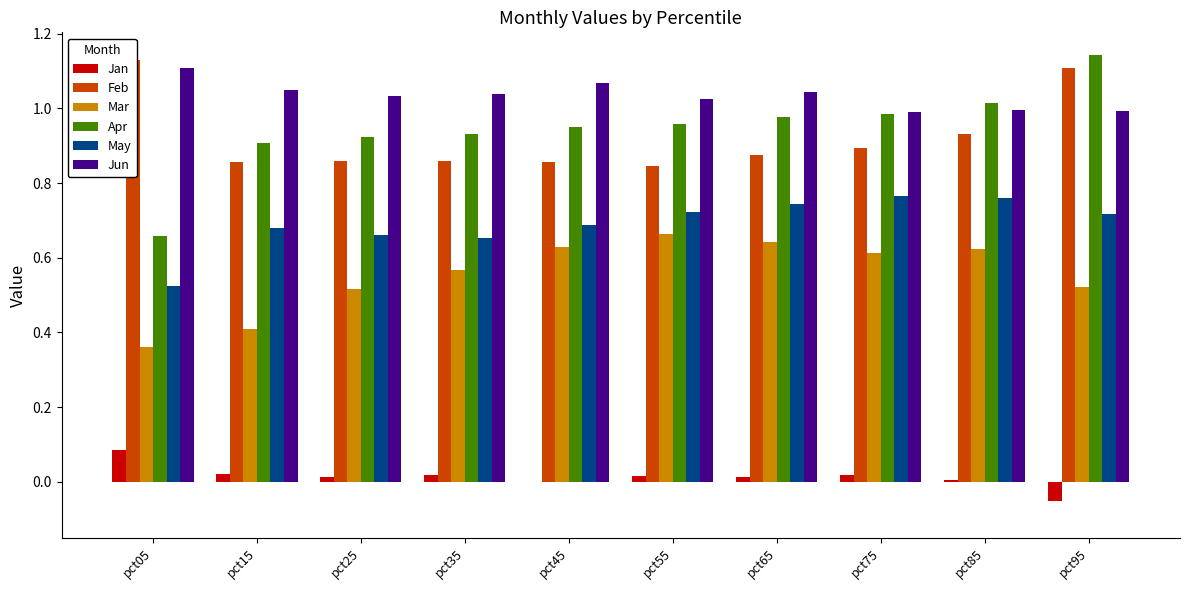

What are all the series names shown in the legend?

Jan, Feb, Mar, Apr, May, Jun